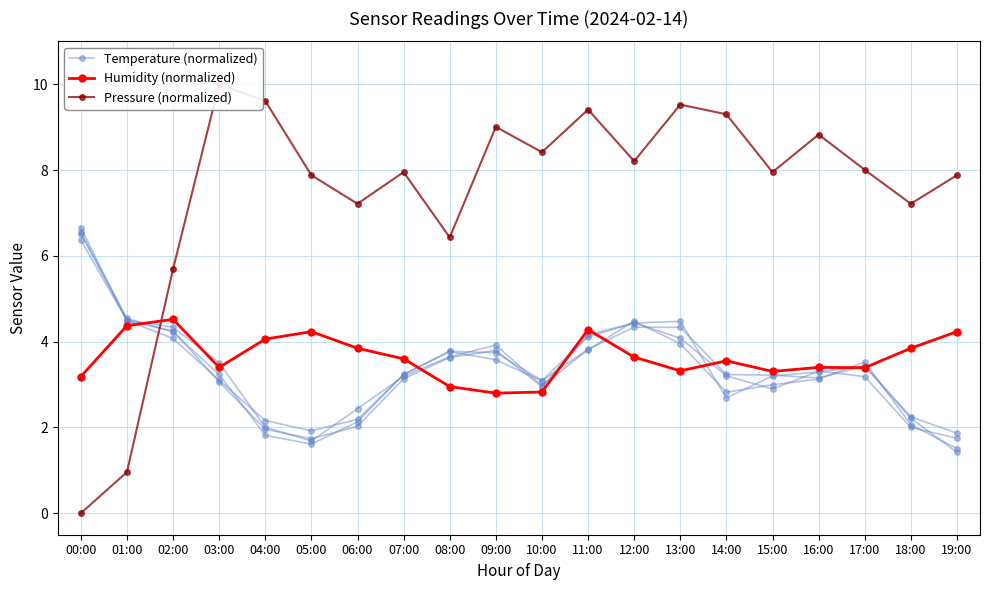

Between which two adjacent categories do Pressure (normalized) and Humidity (normalized) first intersect?

01:00 and 02:00